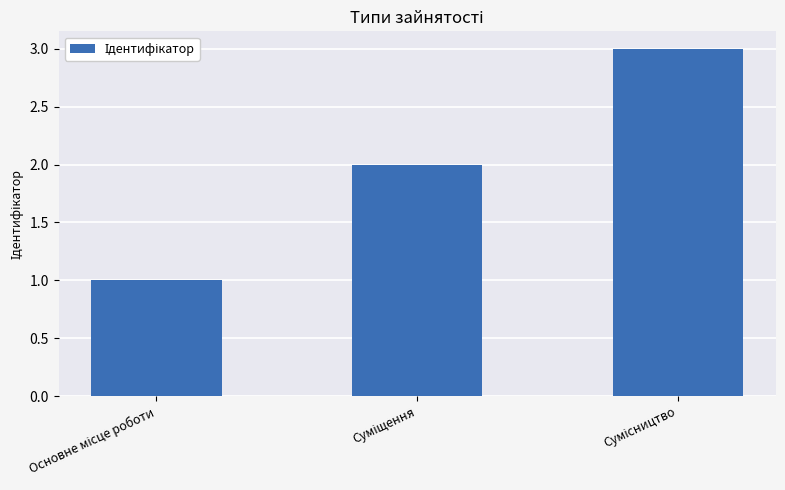

How many values are below 2?

1